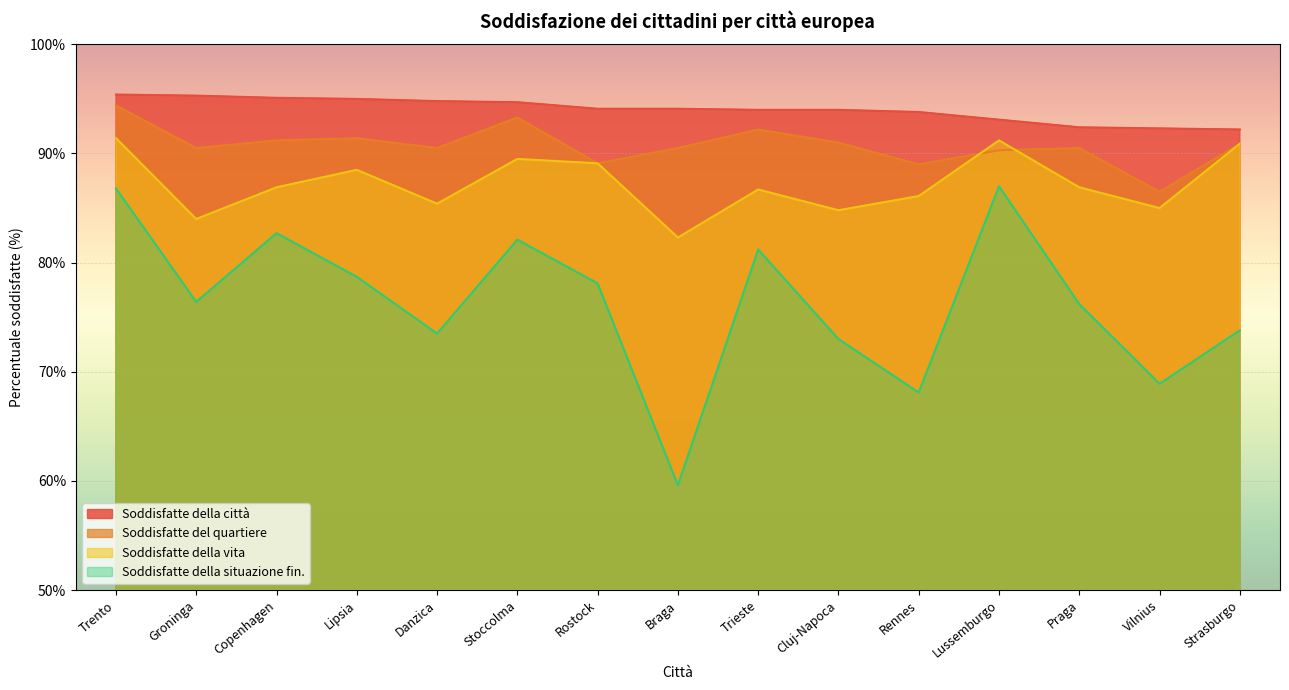

List the series in order of their overall mean, lowest first.

Soddisfatte della situazione fin., Soddisfatte della vita, Soddisfatte del quartiere, Soddisfatte della città